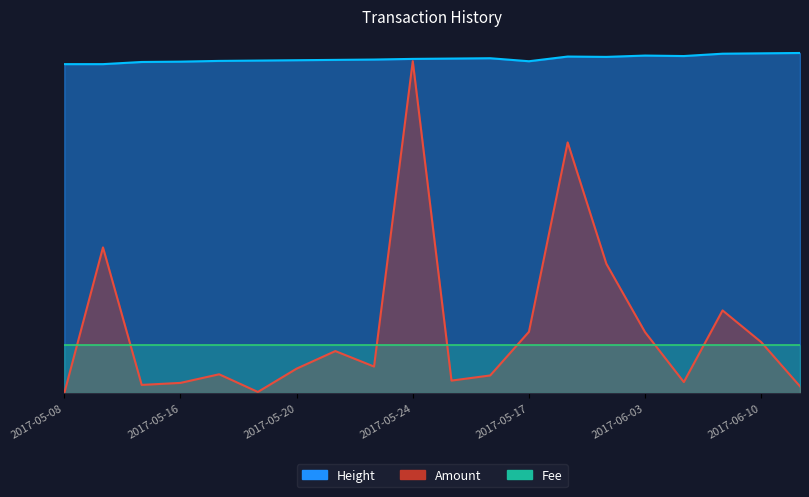

What is the difference between the Height values at 2017-05-16 and 2017-06-10?

0.2